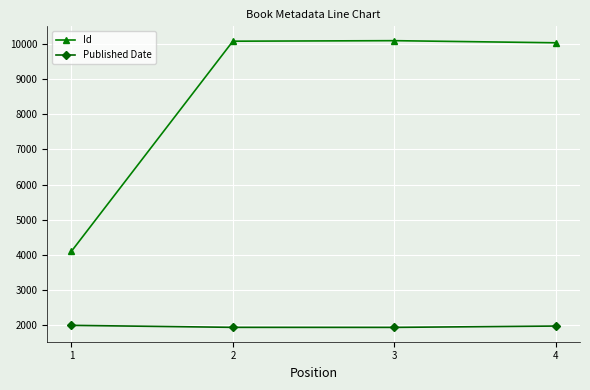

True or false: Id has more than 1 interior local peaks.

False